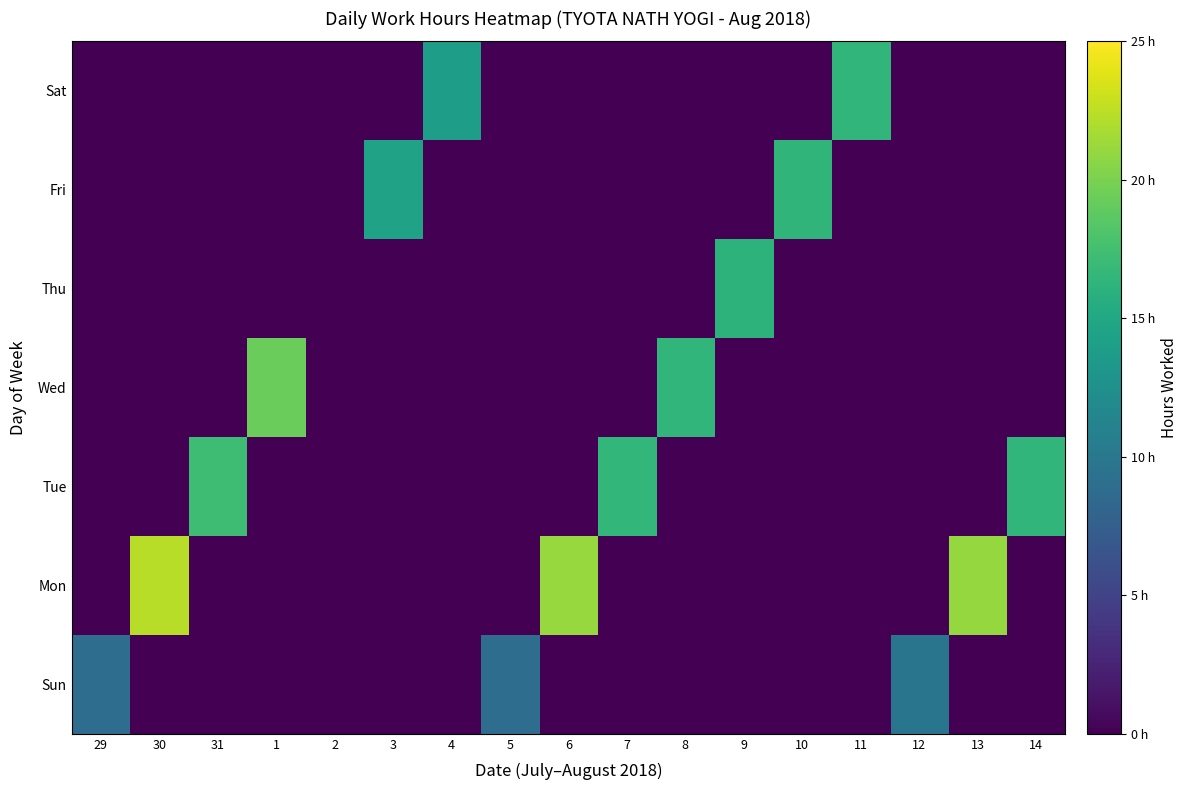

At which category is the sum across all series the highest?

30